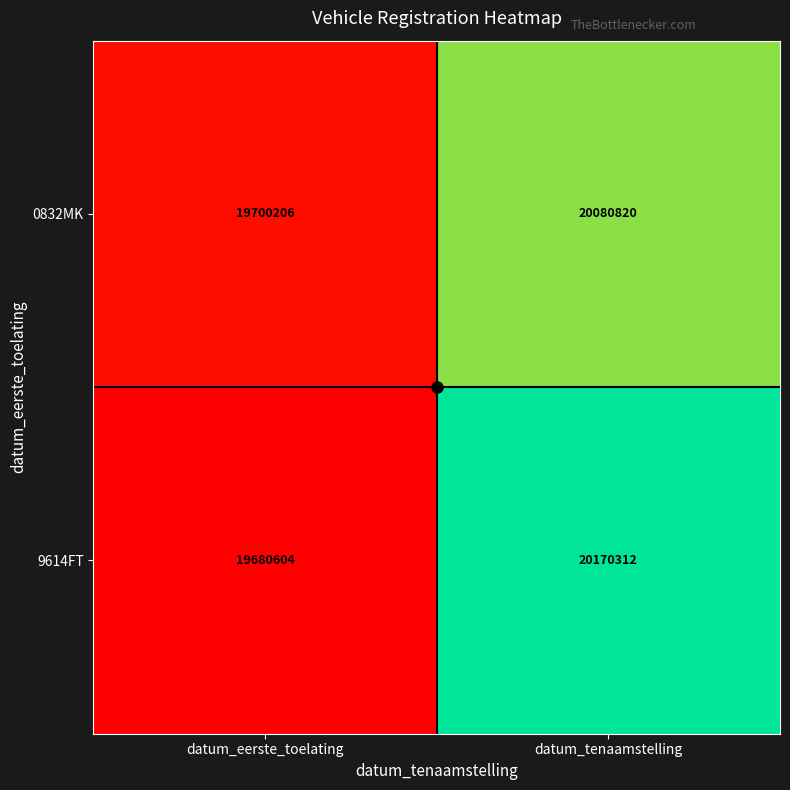

The value of 9614FT at datum_eerste_toelating is 33899756. True or false?

False